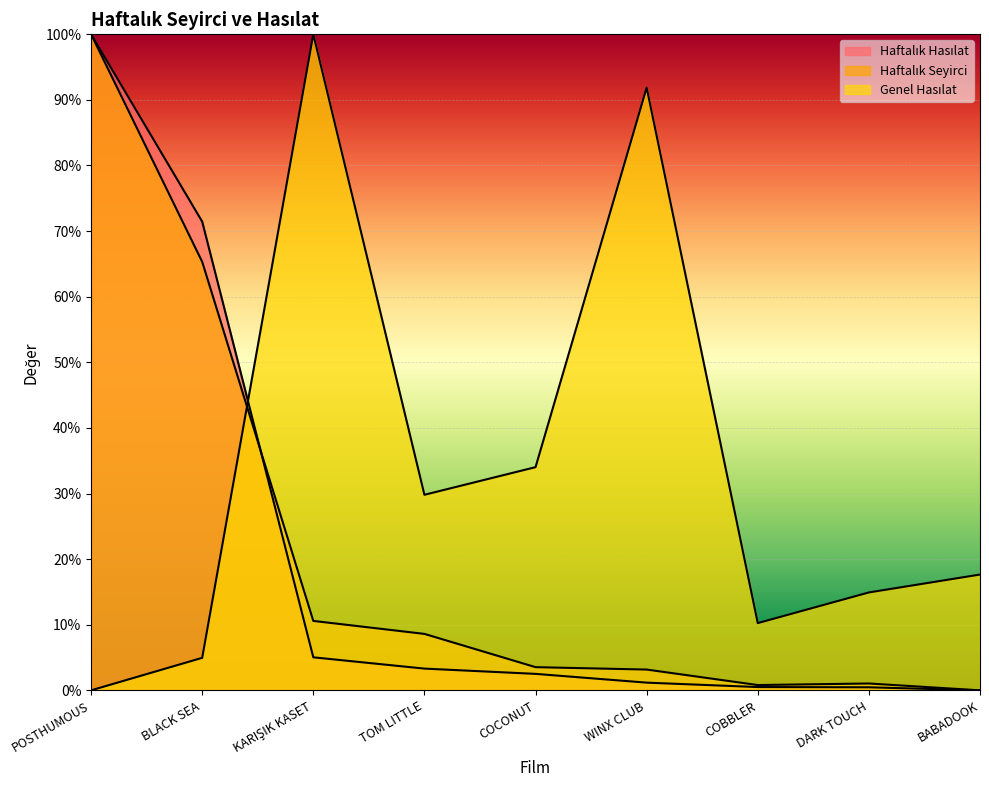

Is the value of Genel Hasılat at COBBLER greater than the value of Haftalık Hasılat at TOM LITTLE?

Yes